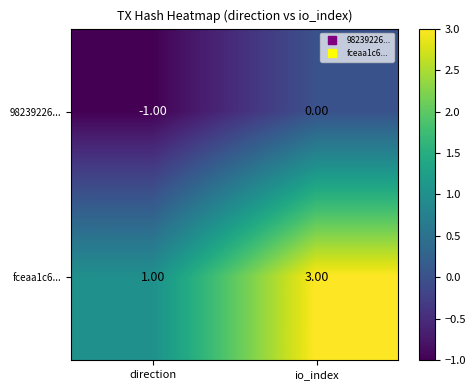

At which category is the sum across all series the highest?

io_index